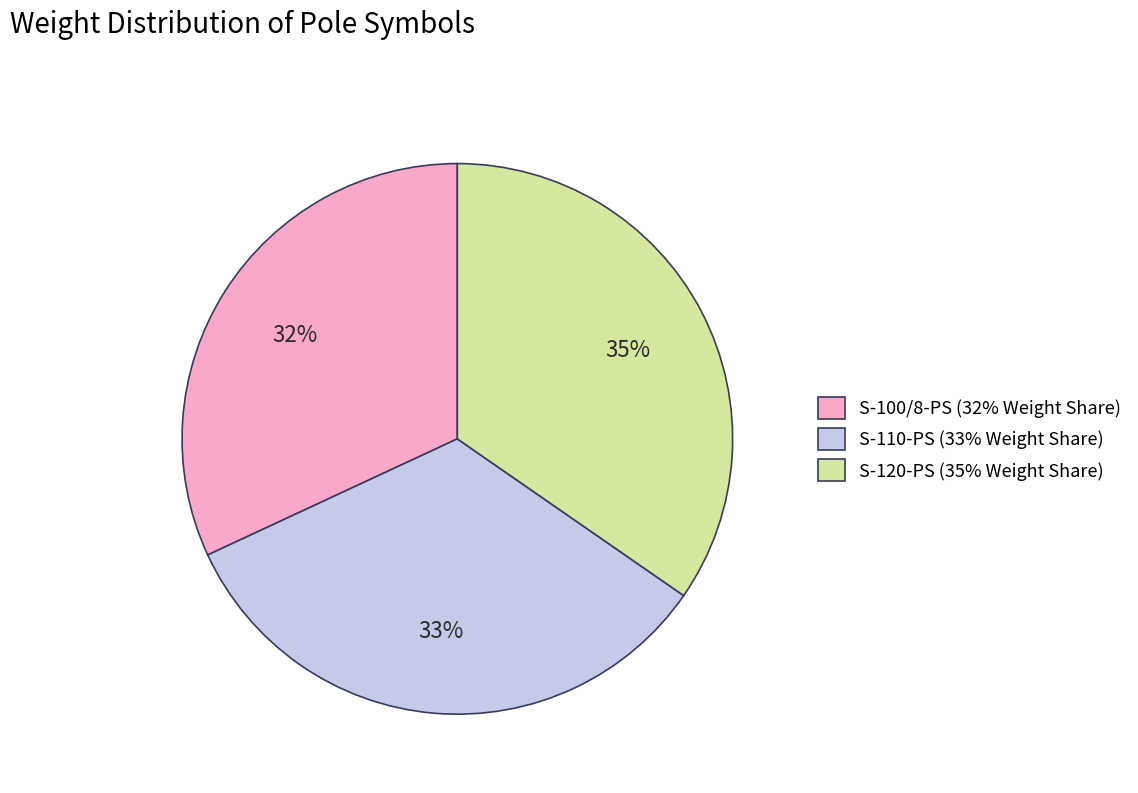

Does S-110-PS represent more than half of the total?

No